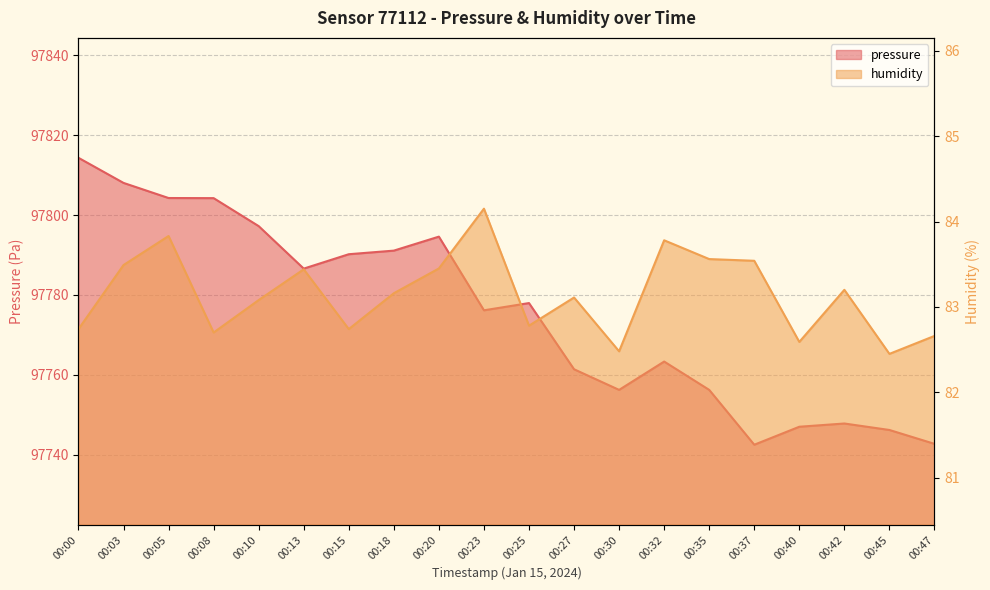

How many interior local peaks does the humidity series have?

6